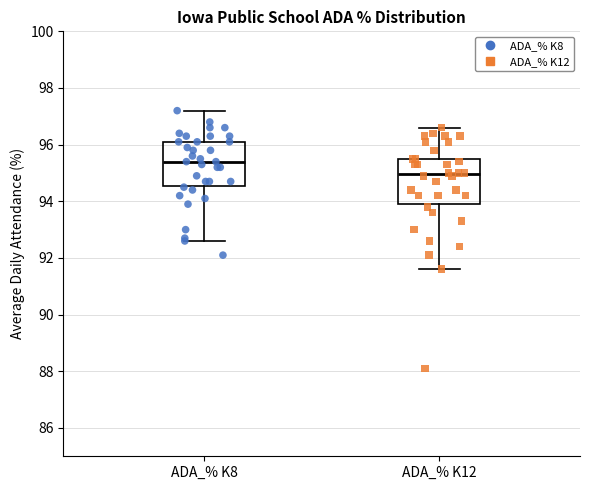

Reading left to right, read every box against the y-axis: the position of its median line, the range the box covers, and the ends of its whiskers. The values are not printed on the chart, so give them approximately, as read against the axis.

ADA_% K8: median 95.4, box 94.6 to 96.2, whiskers 92.6 to 97.2
ADA_% K12: median 95.0, box 94.0 to 95.6, whiskers 91.6 to 96.6